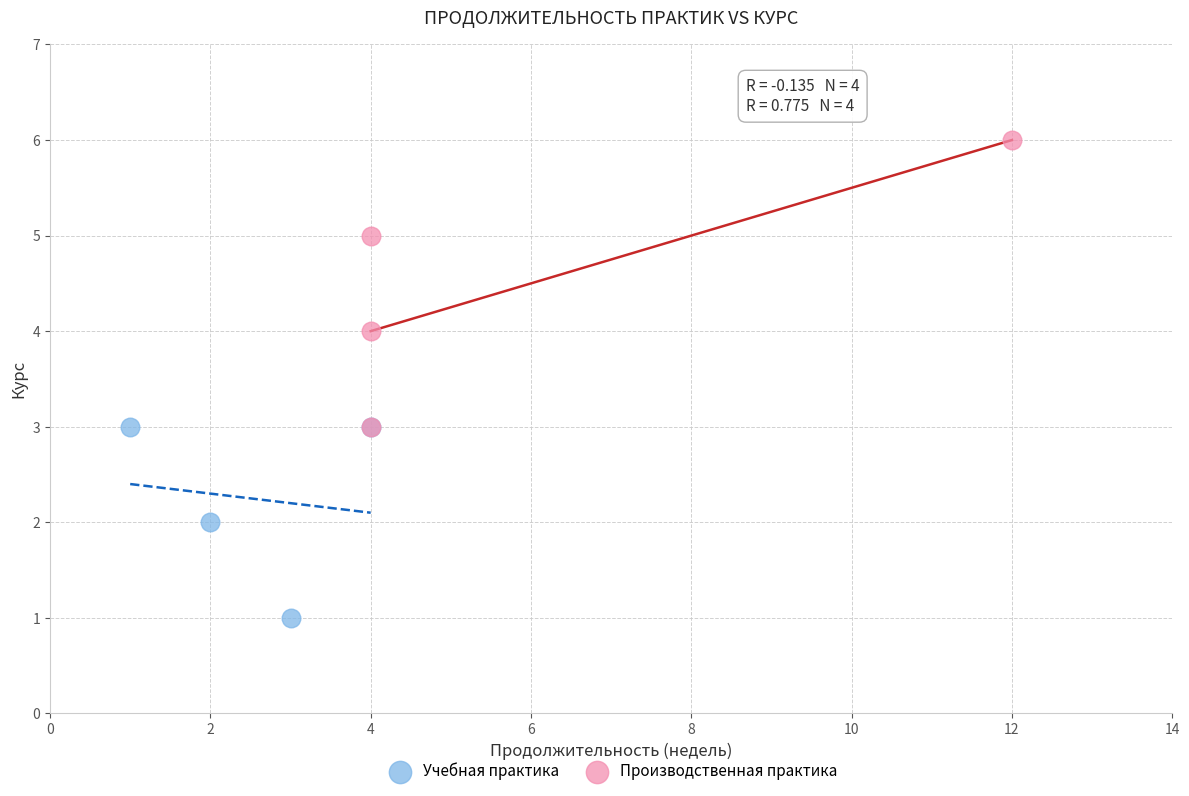

Which series reaches the minimum Y coordinate?

Учебная практика